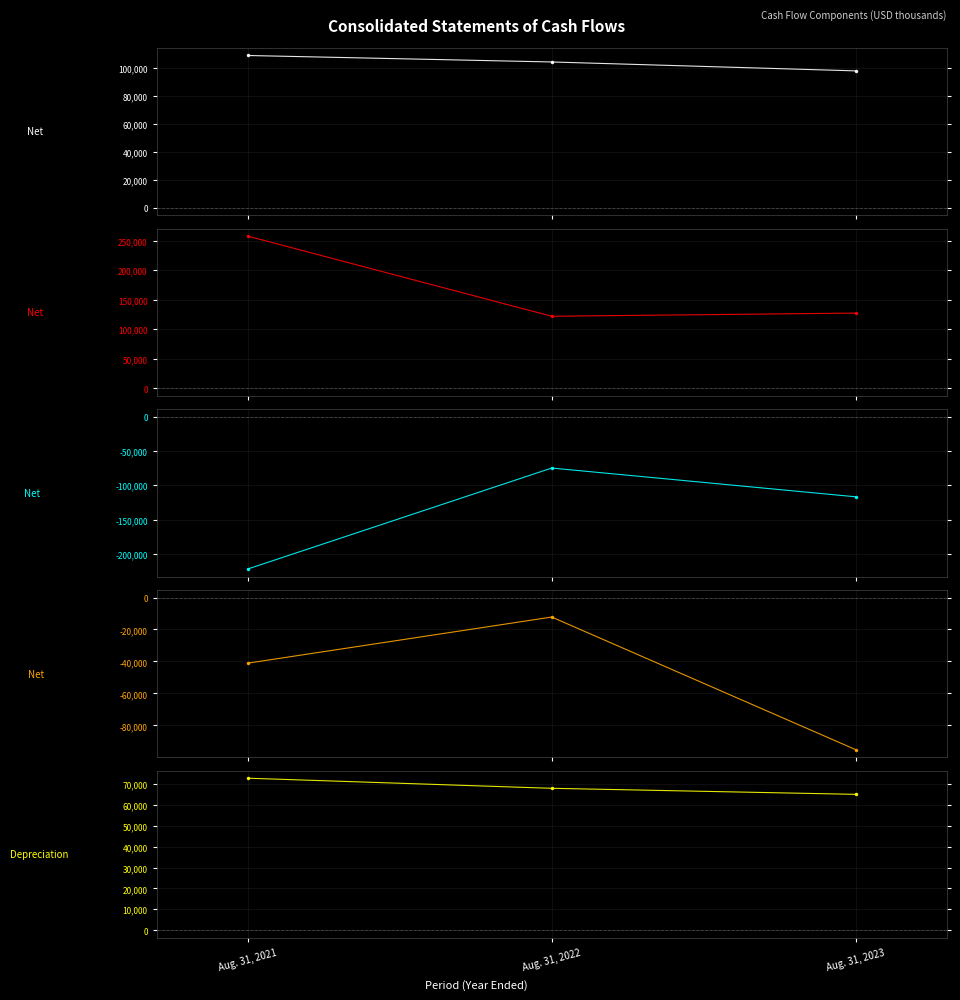

At which category is the sum across all series the highest?

Aug. 31, 2022